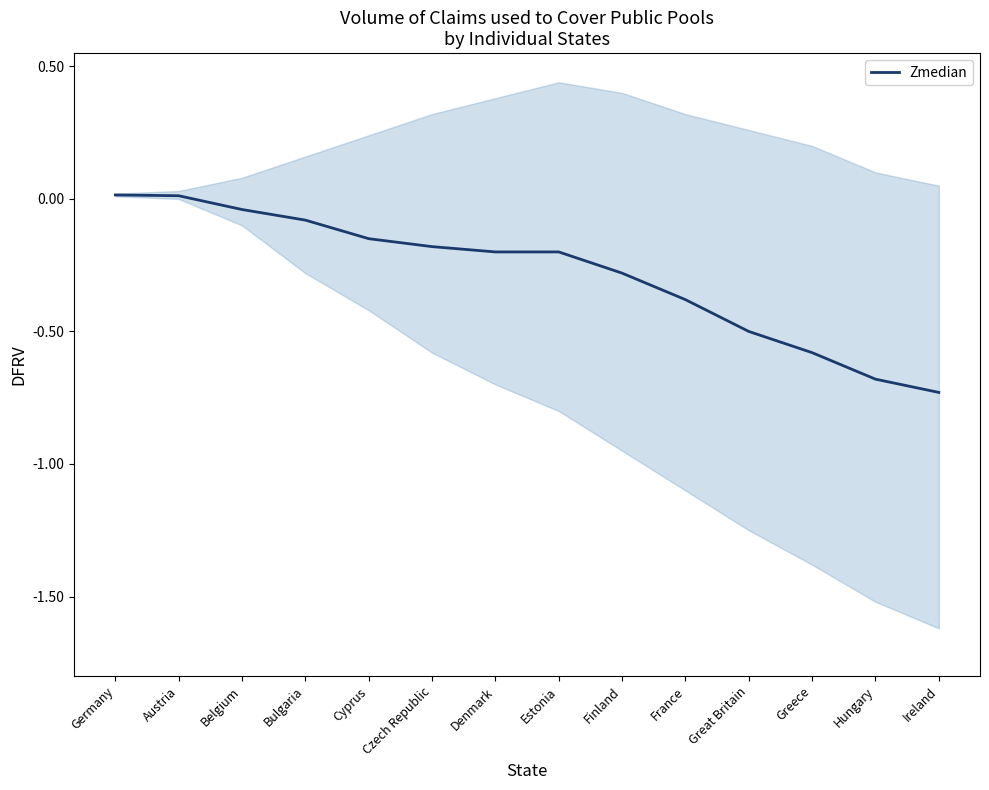

Does the chart display data point markers on the line(s)?

No